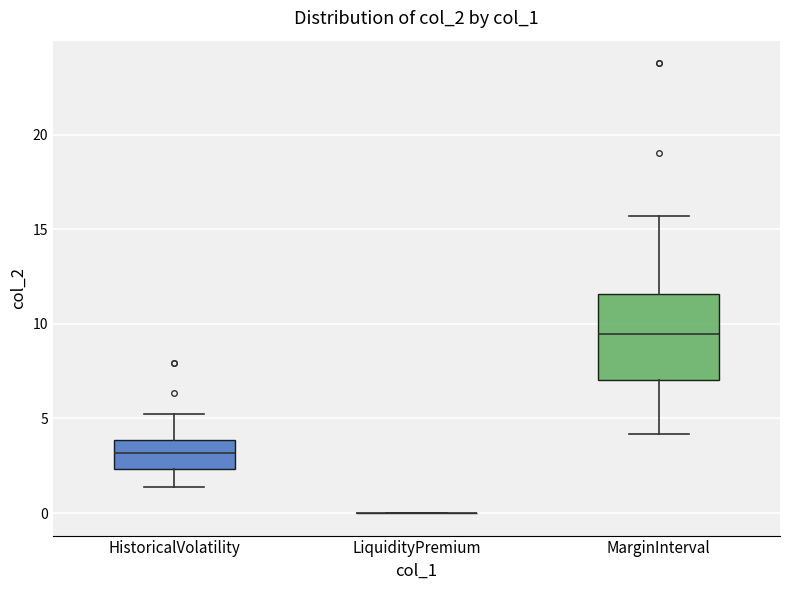

Reading left to right, read every box against the y-axis: the position of its median line, the range the box covers, and the ends of its whiskers. The values are not printed on the chart, so give them approximately, as read against the axis.

HistoricalVolatility: median 3.0, box 2.5 to 4.0, whiskers 1.5 to 5.0
LiquidityPremium: box collapsed to a line at 0.0, whiskers 0.0 to 0.0
MarginInterval: median 9.5, box 7.0 to 11.5, whiskers 4.0 to 15.5